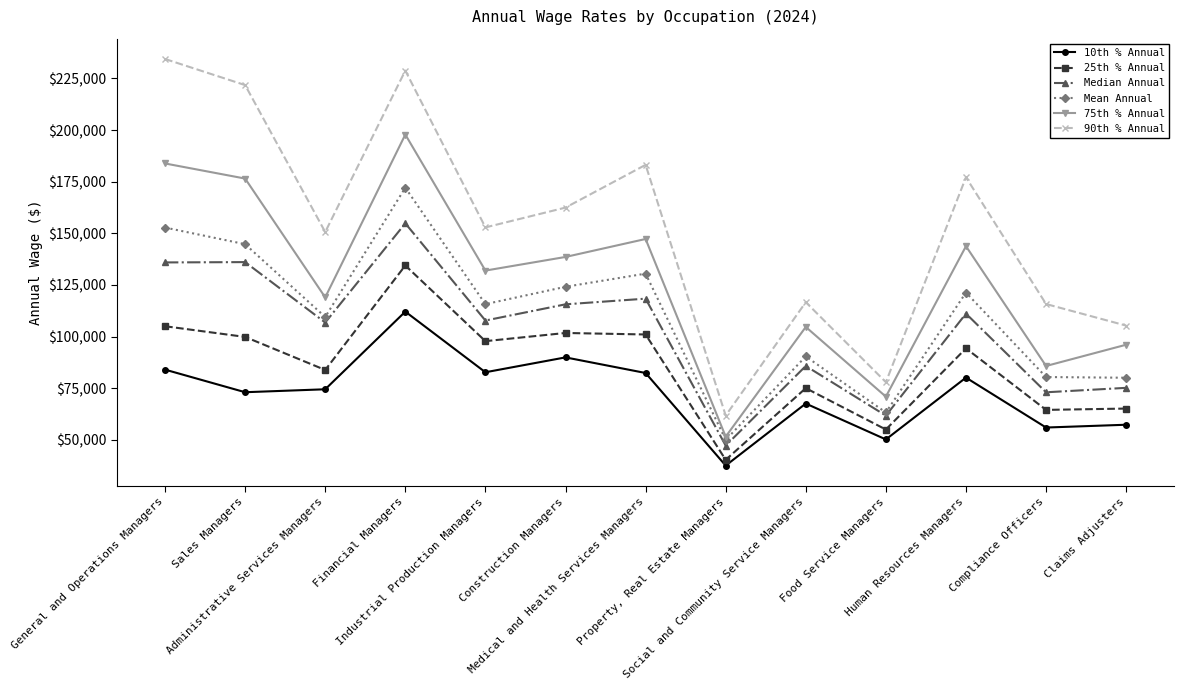

At which label does 75th % Annual reach its peak?

Financial Managers